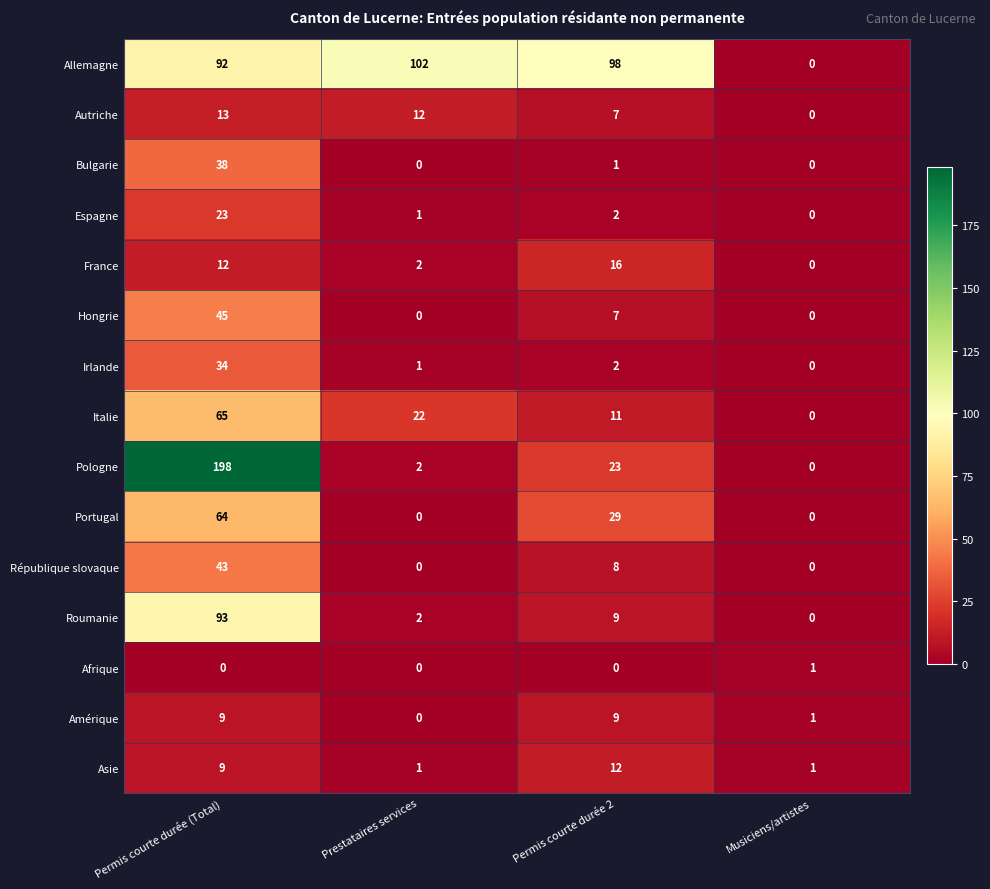

What is the difference between the maximum and second lowest values in the Roumanie series?

91